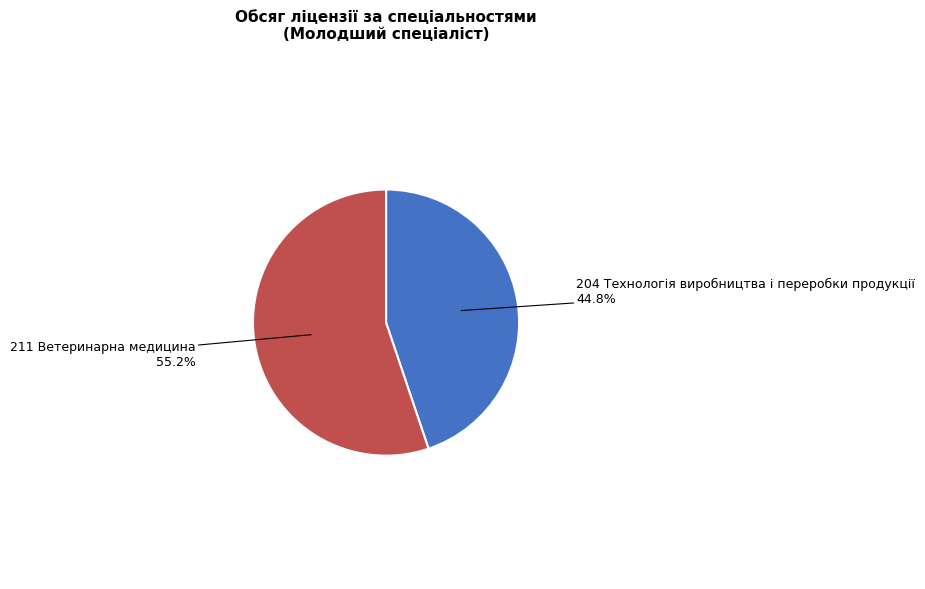

Is there a majority slice in this chart?

Yes